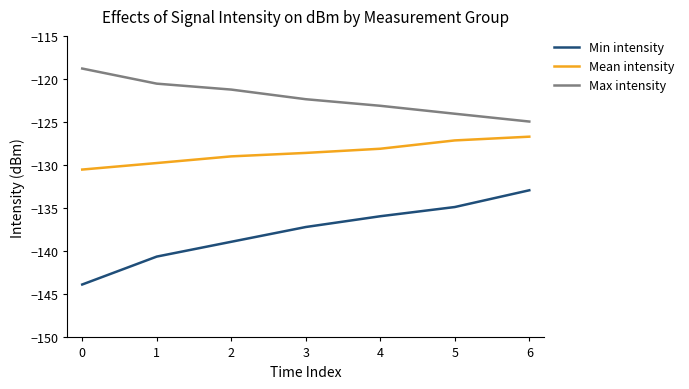

Reading right to left, transcribe all the data shown in this chart.

Min intensity: 6=-132.9	5=-134.9	4=-135.9	3=-137.2	2=-138.9	1=-140.6	0=-143.9
Mean intensity: 6=-126.7	5=-127.1	4=-128.1	3=-128.6	2=-129.0	1=-129.8	0=-130.5
Max intensity: 6=-124.9	5=-124.0	4=-123.1	3=-122.4	2=-121.2	1=-120.5	0=-118.8